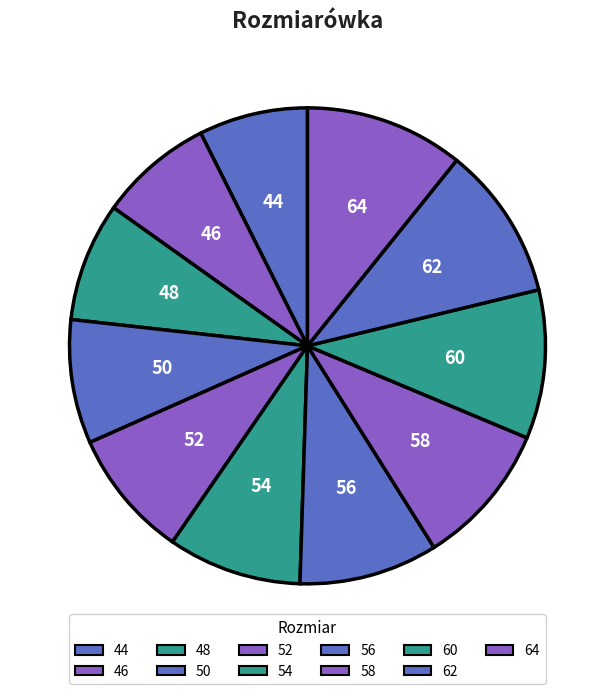

The 64 slice represents 1% of the pie. True or false?

False